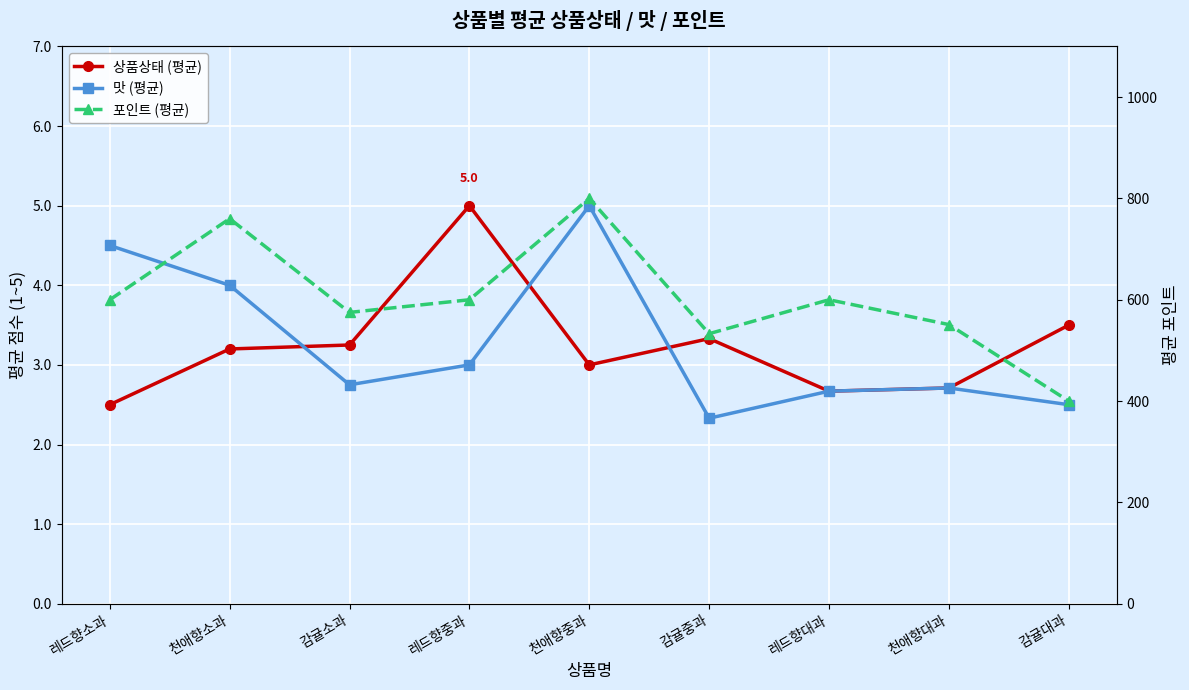

At 레드향소과, list the series in order from largest to smallest.

포인트 (평균), 맛 (평균), 상품상태 (평균)